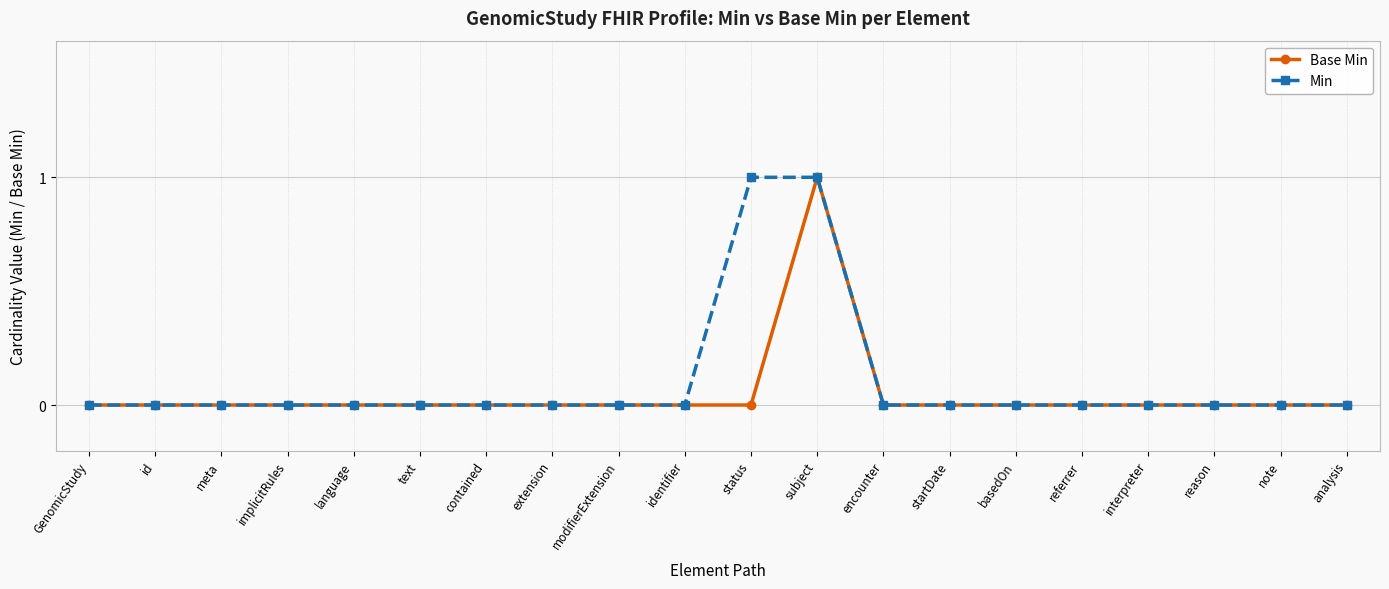

What is the label of the 8th point from the right?

encounter